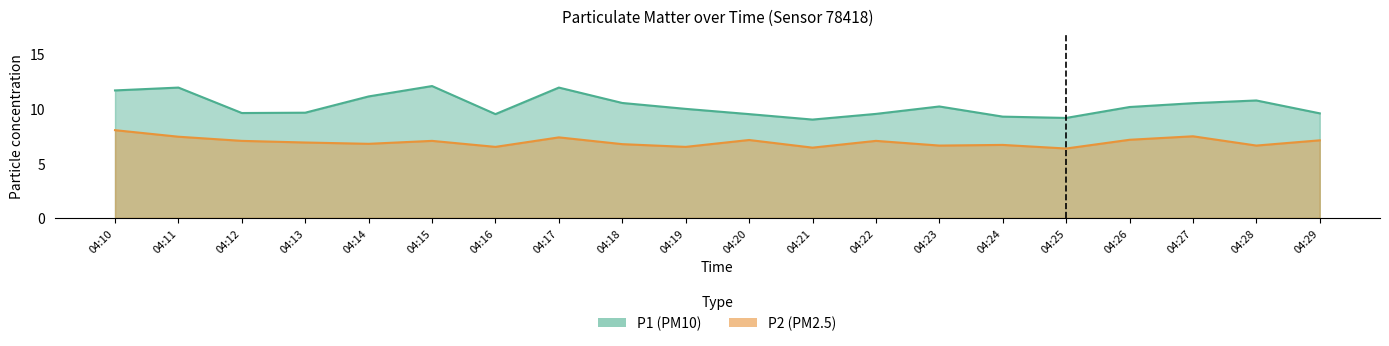

Where is the first local minimum for P1?

04:12